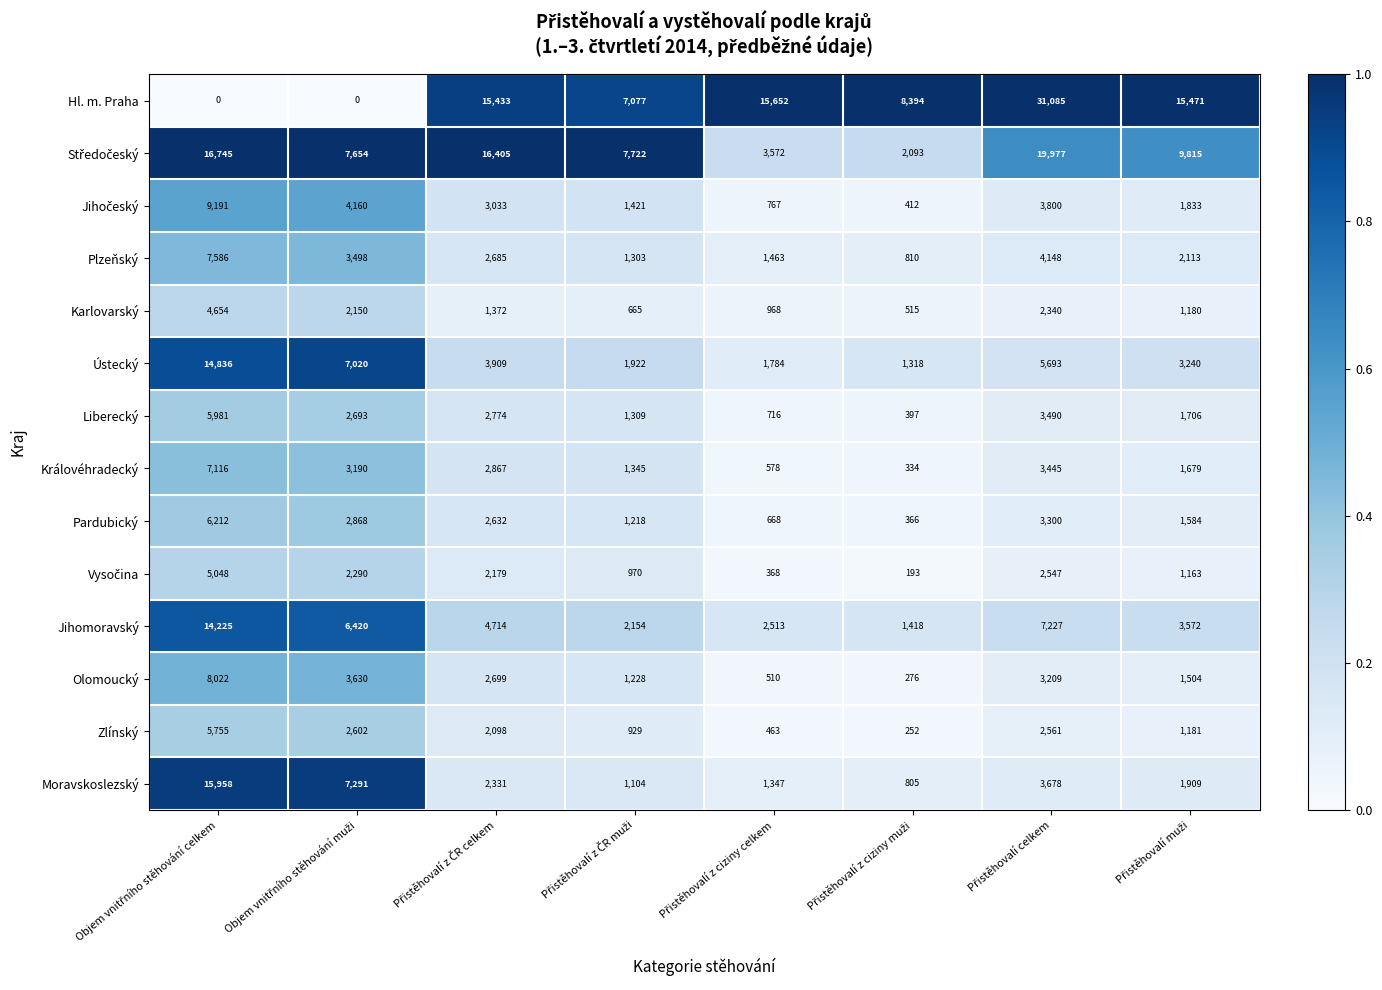

Which series has the largest total across all categories?

Hl. m. Praha